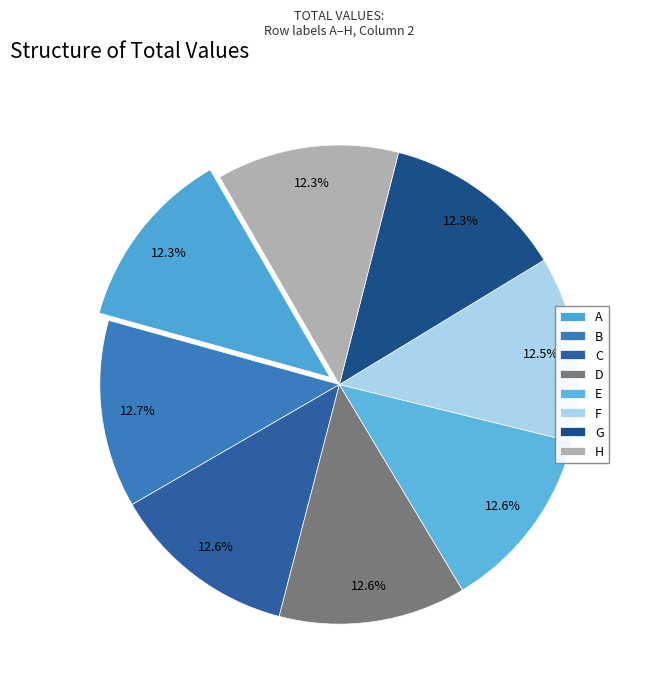

To the nearest percent, what is the average slice percentage?

12%